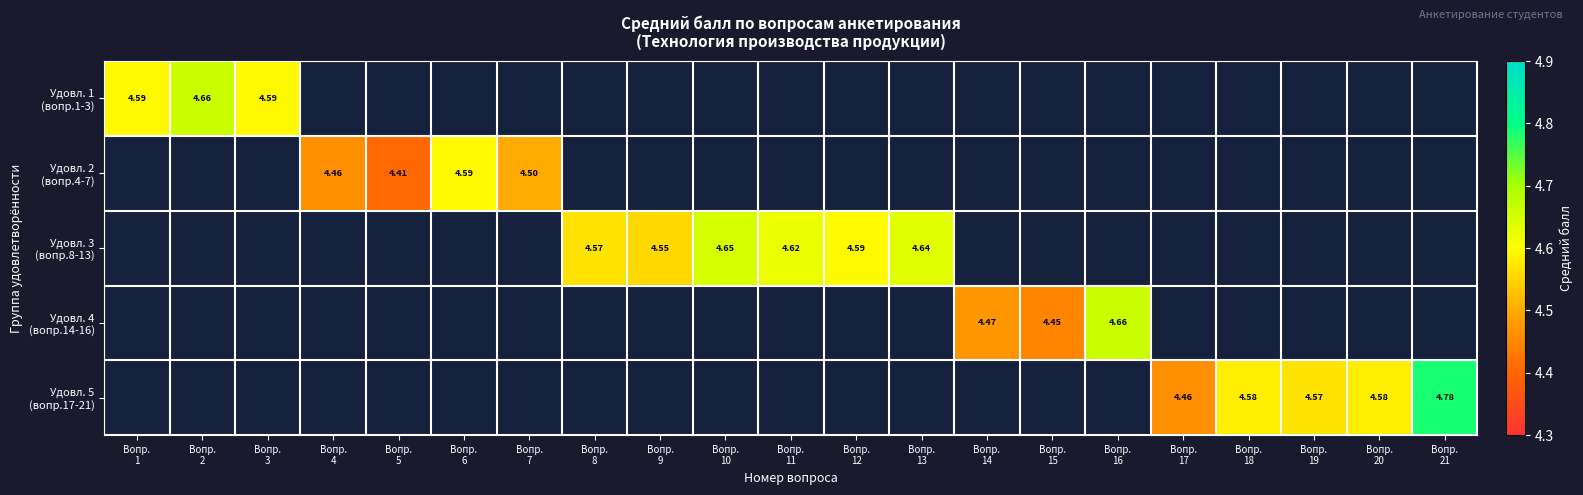

Is it true that Удовл. 3 (вопр.8-13) equals 4.6 at Вопр. 13?

True